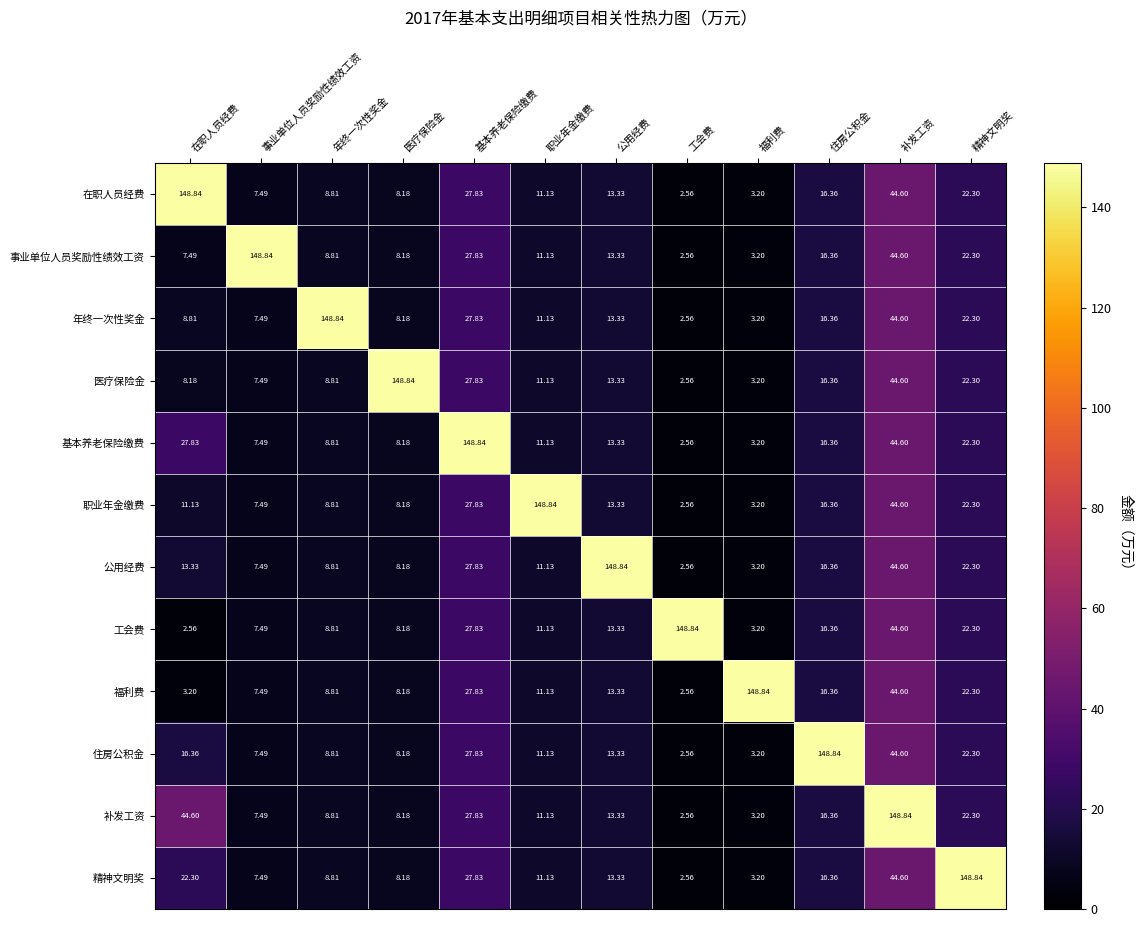

At which category is the sum across all series the highest?

补发工资